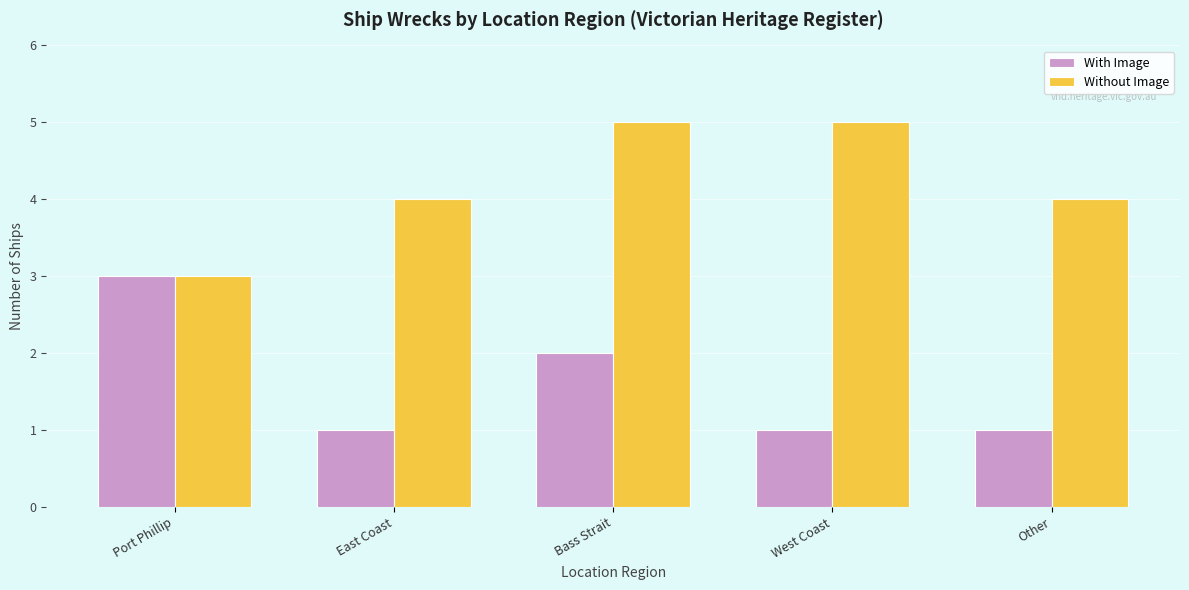

Reading right to left, extract all data points from this chart.

With Image: Other=1	West Coast=1	Bass Strait=2	East Coast=1	Port Phillip=3
Without Image: Other=4	West Coast=5	Bass Strait=5	East Coast=4	Port Phillip=3